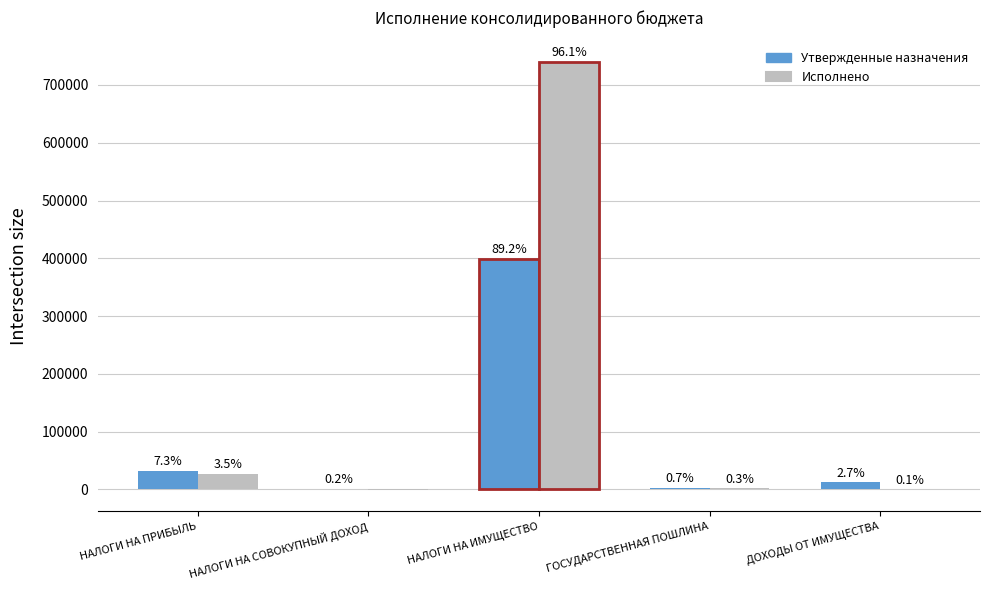

What are all the series names shown in the legend?

Утвержденные назначения, Исполнено